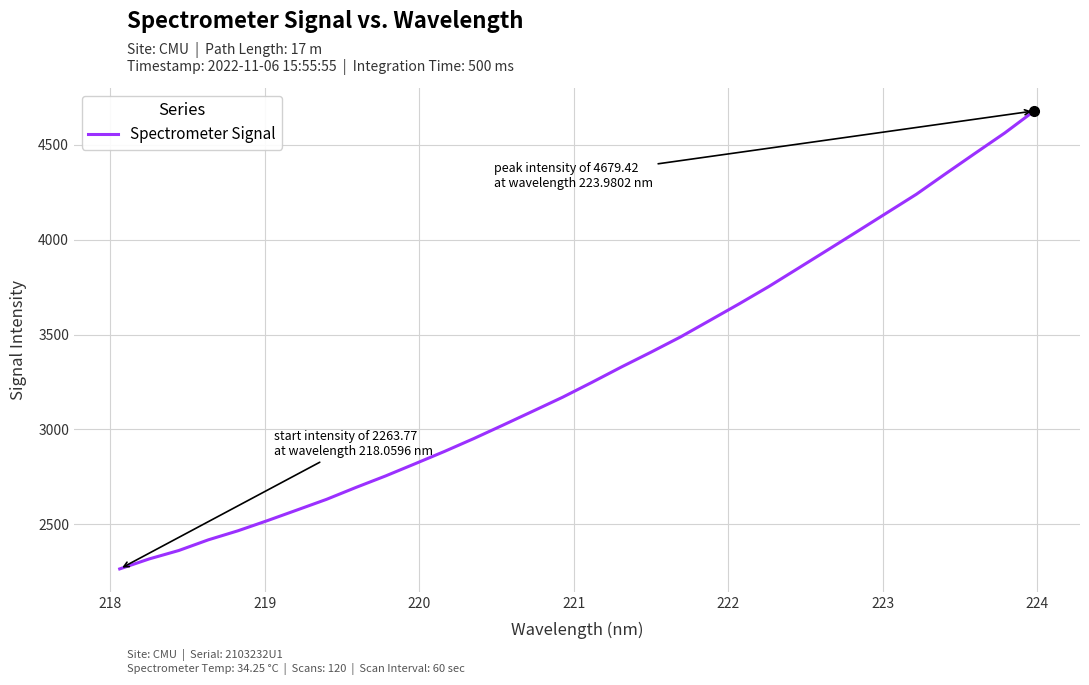

What is the greatest value displayed?

4679.4